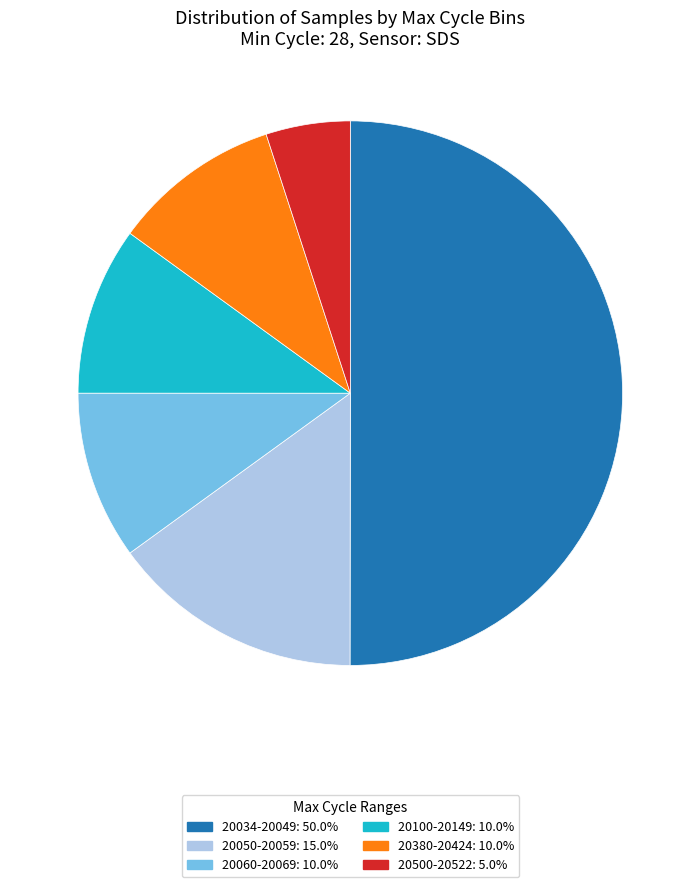

Is 20060-20069: 10.0% the majority of the pie?

No